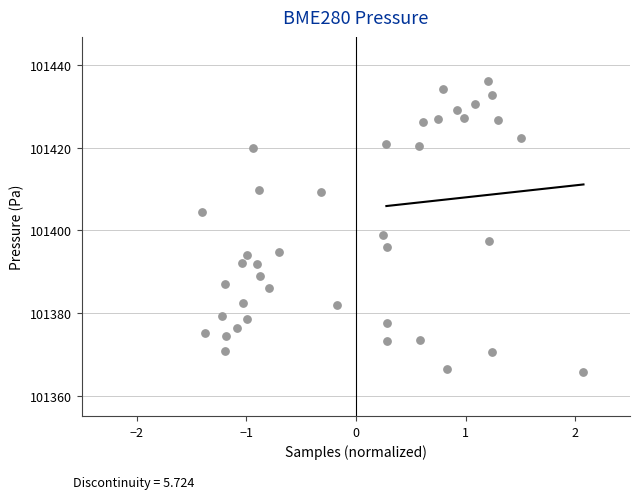

What is the range of X values (max minus min)?

3.5